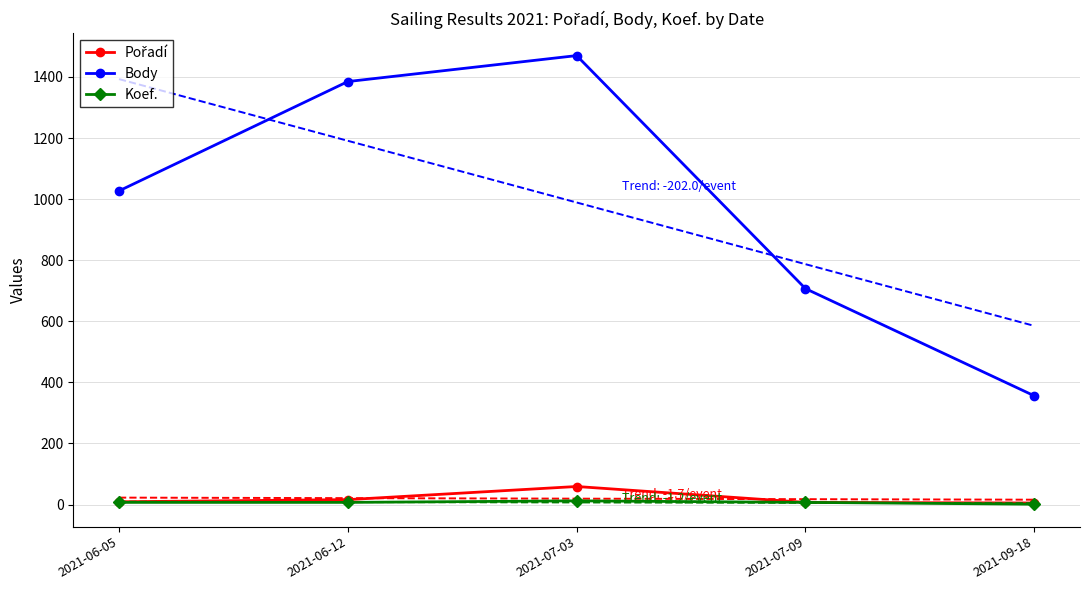

What is the label of the 4th point from the right?

2021-06-12